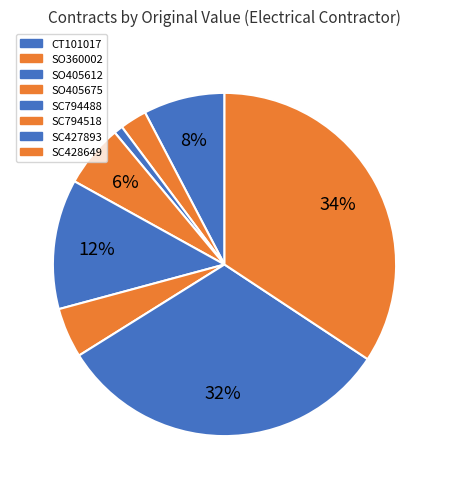

What is the change in value from SO360002 to SC794518?

+12930.0